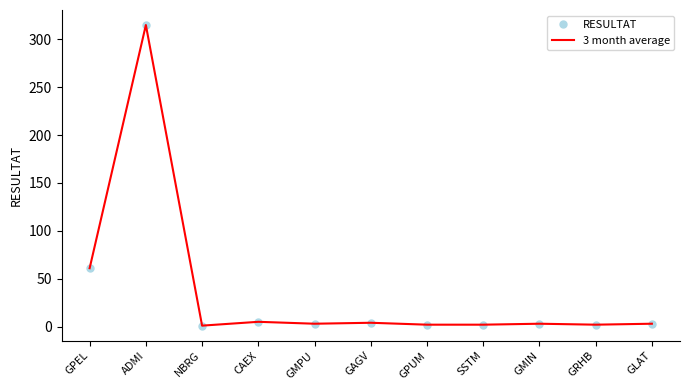

What is the label of the 5th point from the right?

GPUM